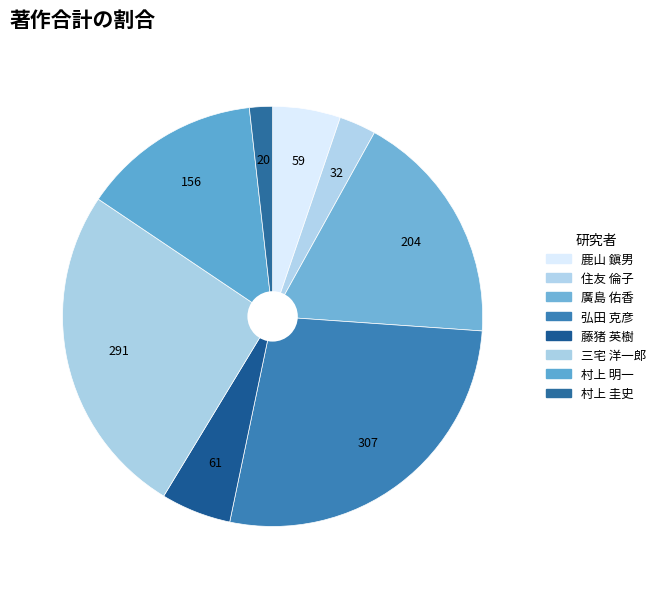

True or false: 廣島 佑香 accounts for 18% of the total.

True